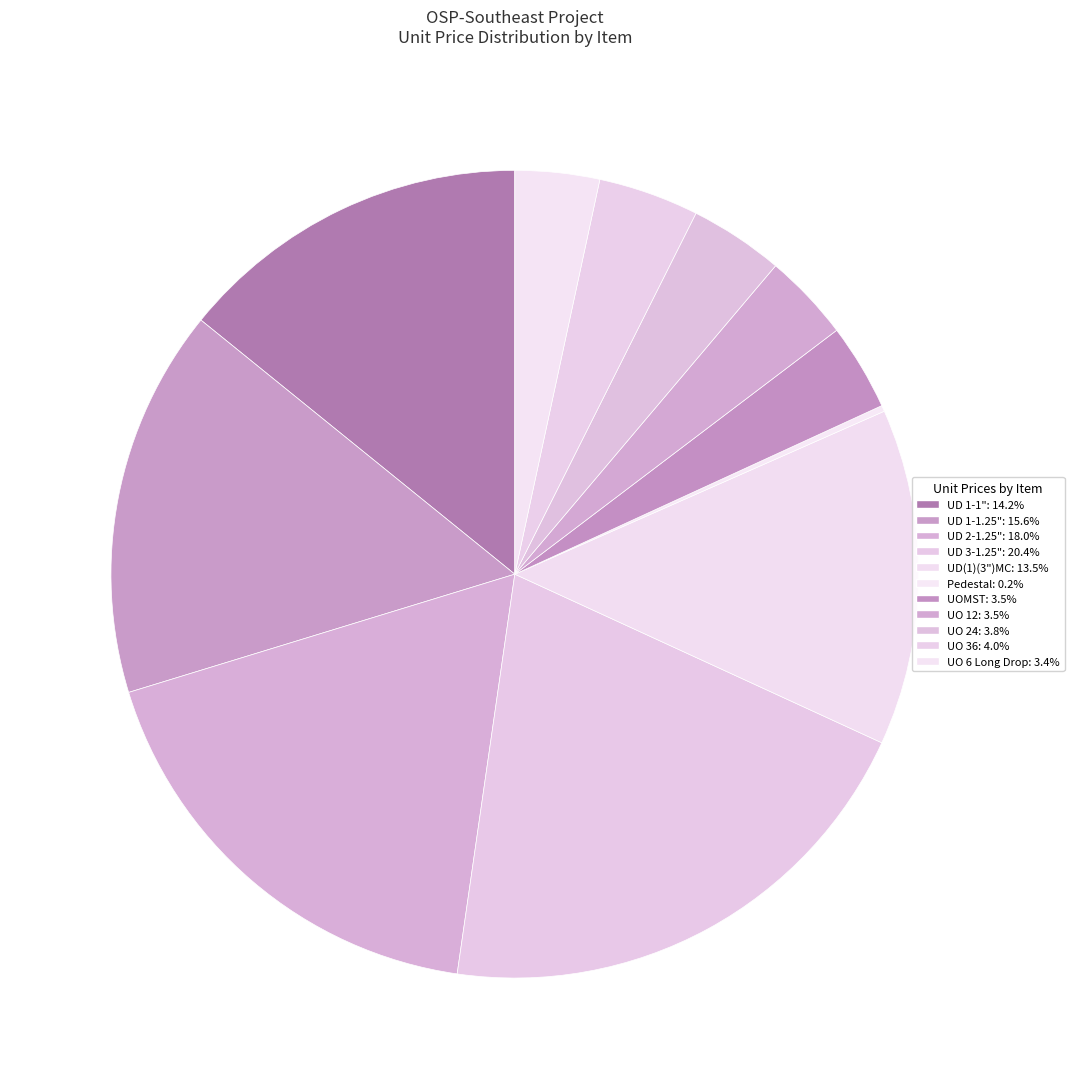

How much of the chart is everything except UO 24?

96.2%